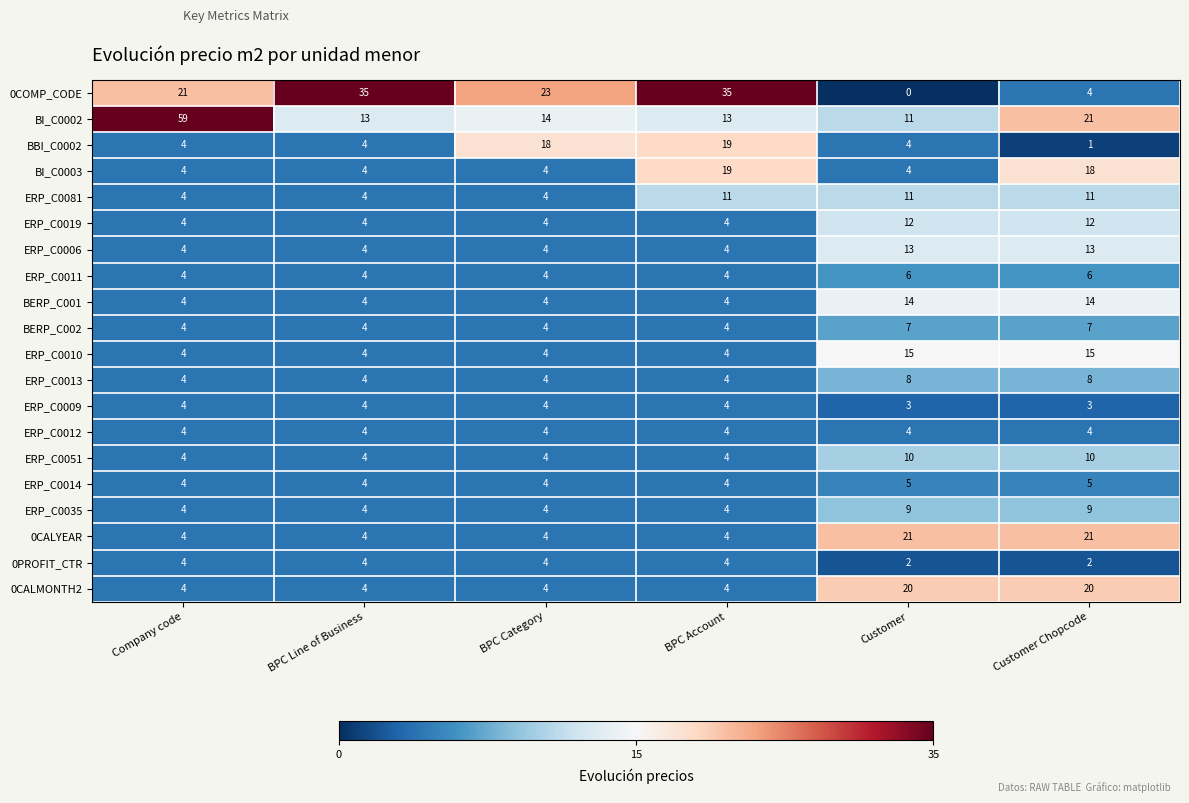

What is the difference between the maximum and minimum values in the 0CALMONTH2 series?

16